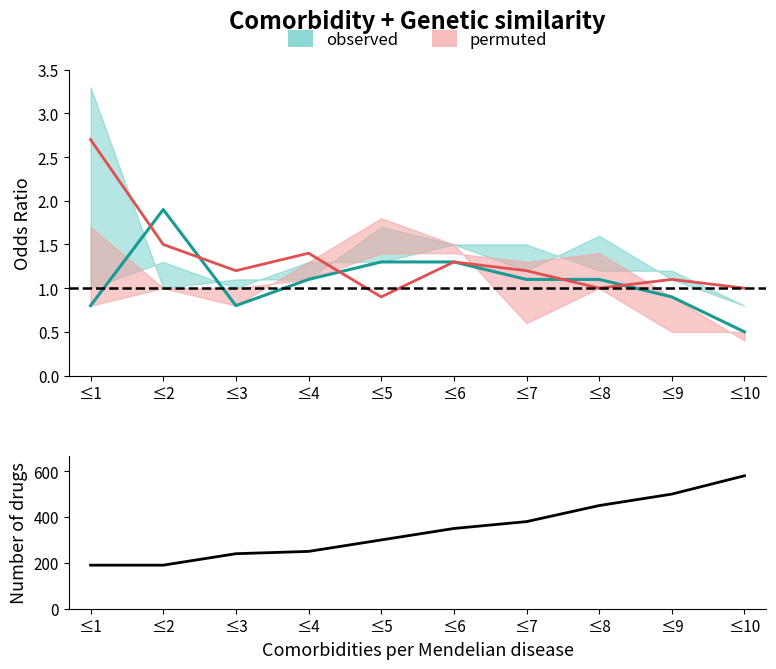

List the labels in order of value, largest first.

≤10, ≤9, ≤8, ≤7, ≤6, ≤5, ≤4, ≤3, ≤1, ≤2